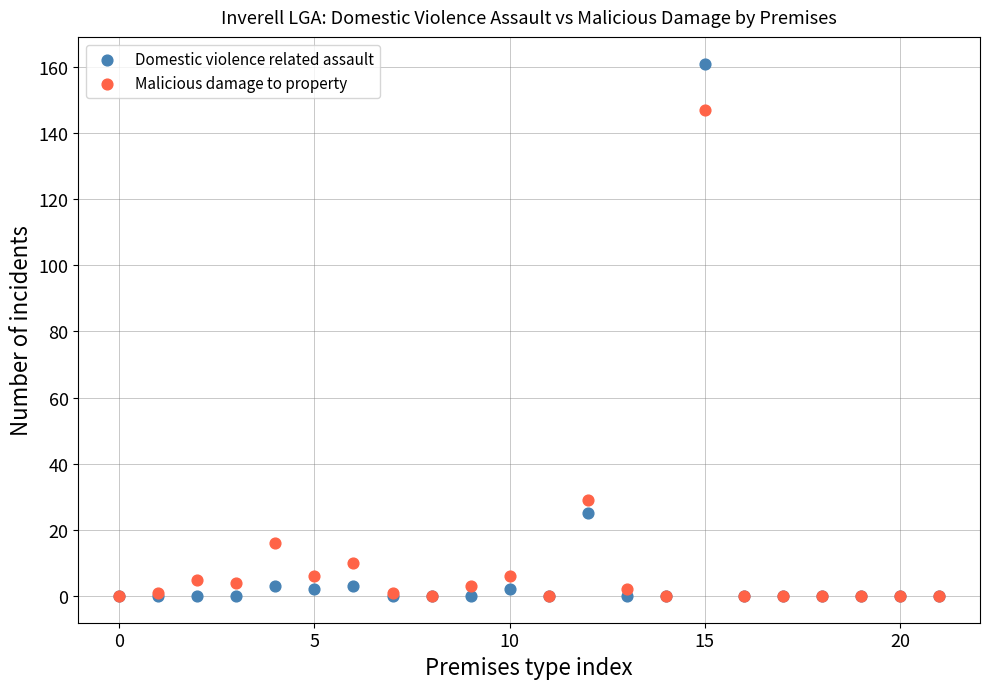

Which series contains the highest Y value?

Domestic violence related assault